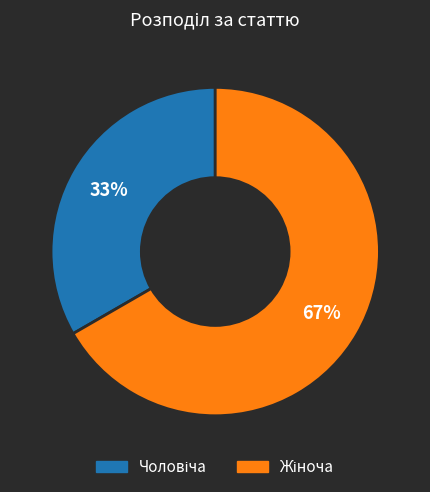

Is there any slice that represents more than half of the pie?

Yes